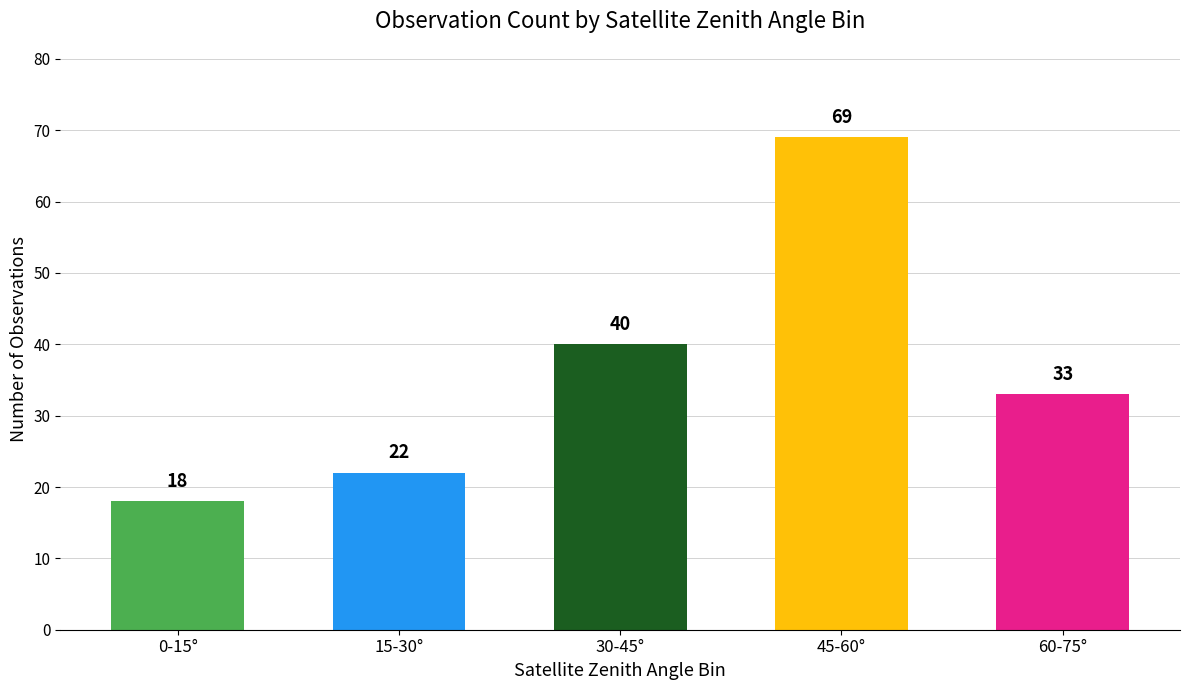

What is the difference between the values at 45-60° and 0-15°?

51